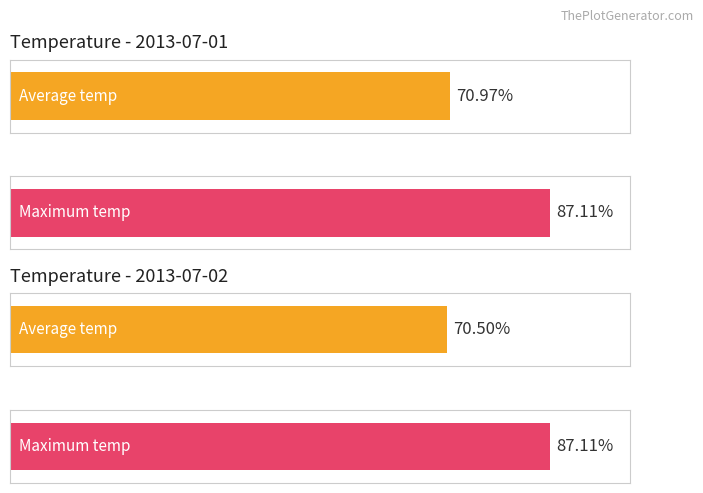

What are all the series names shown in the legend?

Average temp, Maximum temp